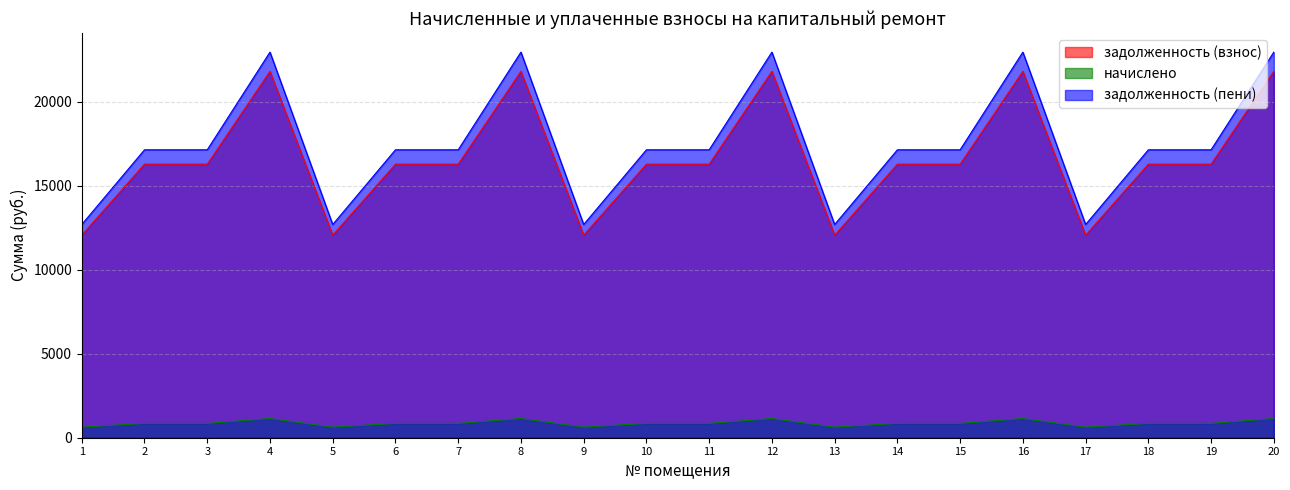

The value of задолженность (пени) at 19 is 28488.9. True or false?

False